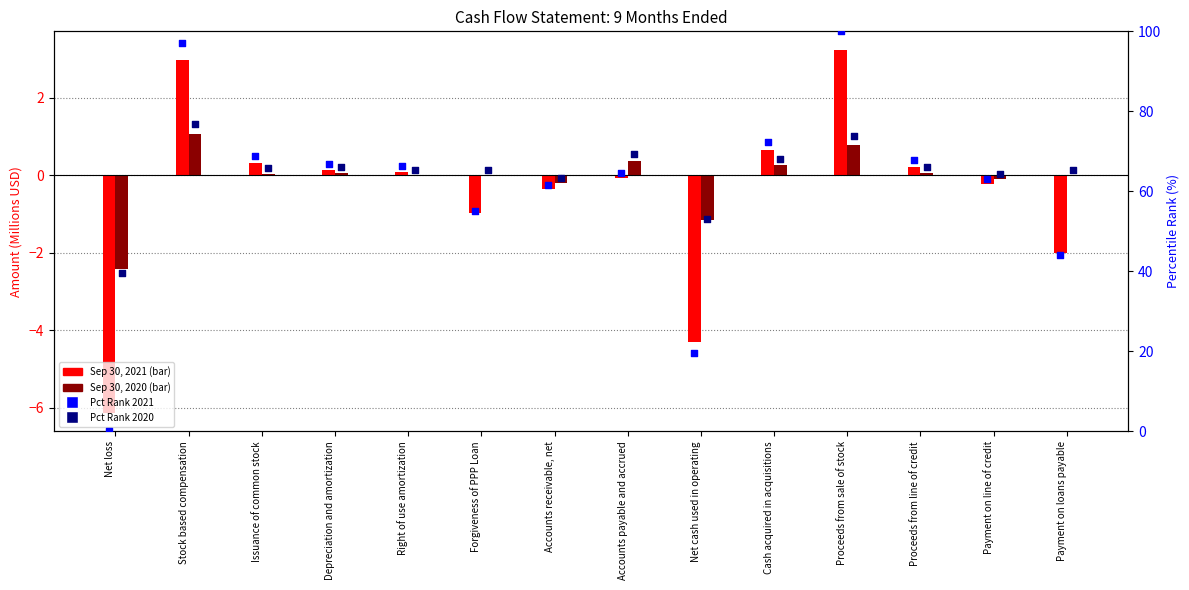

Which series has the largest total across all categories?

Pct Rank 2020